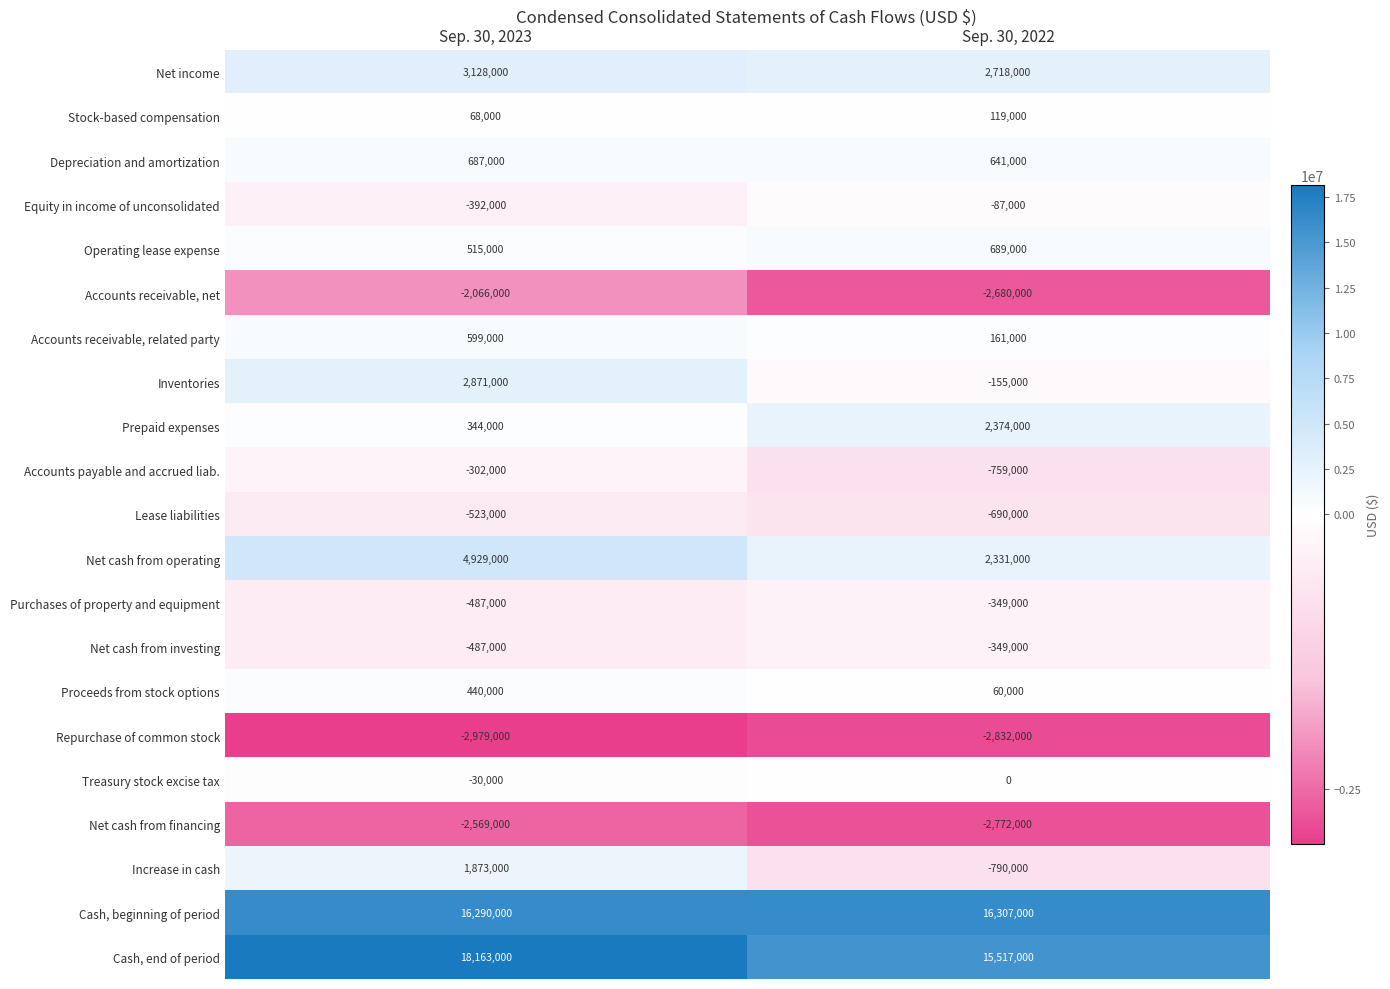

How many data points does each series have?

2